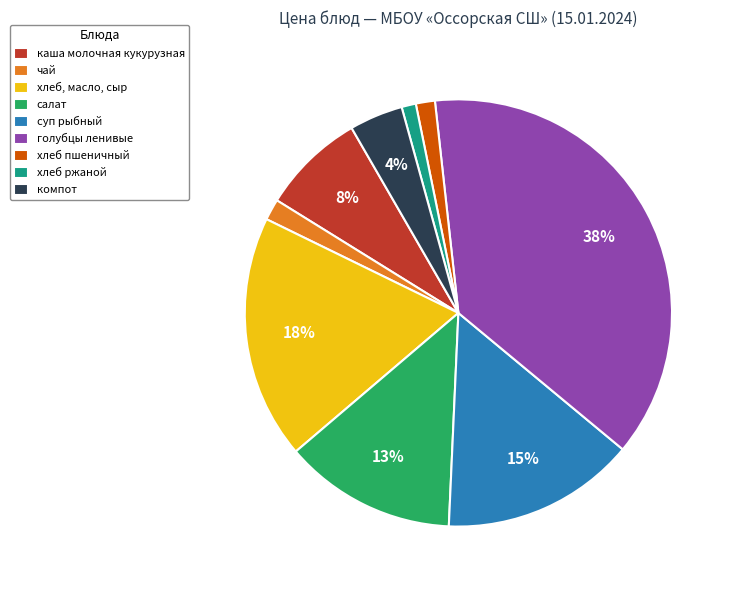

To the nearest percent, what portion does салат represent?

13%